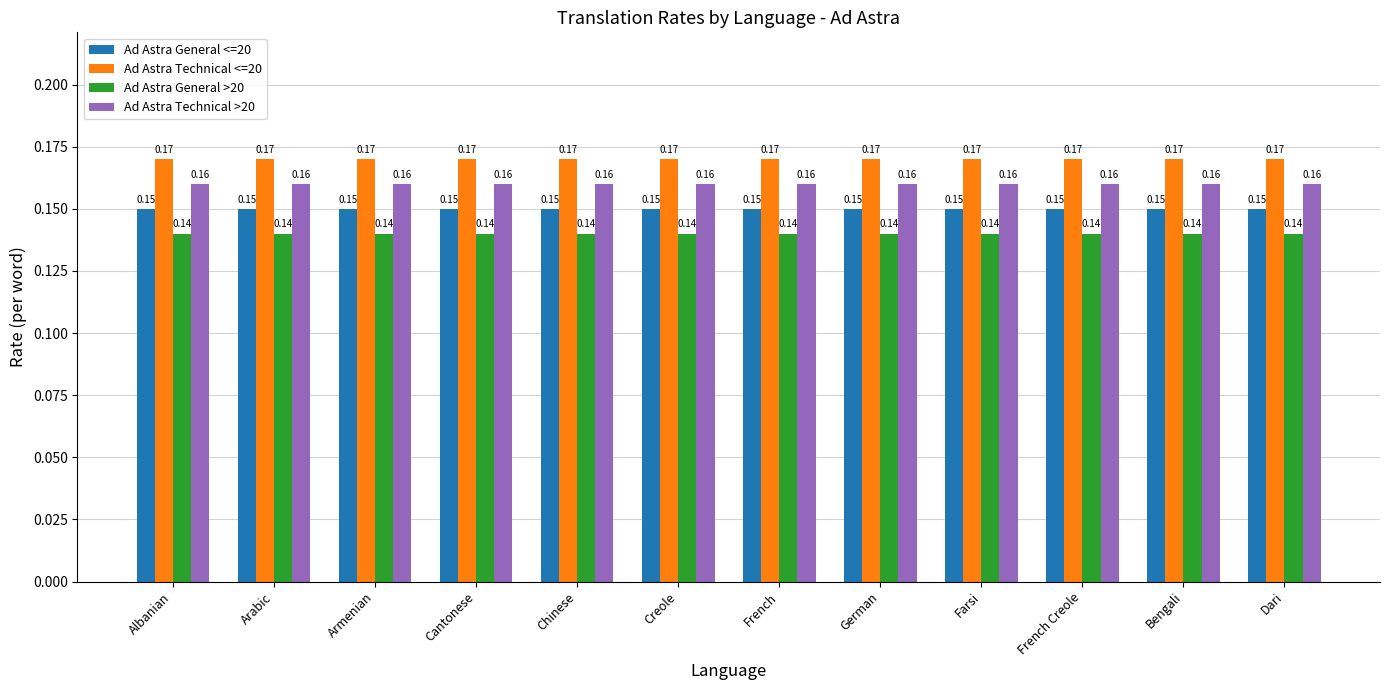

Rank the series by their average value, from highest to lowest.

Ad Astra Technical <=20, Ad Astra Technical >20, Ad Astra General <=20, Ad Astra General >20